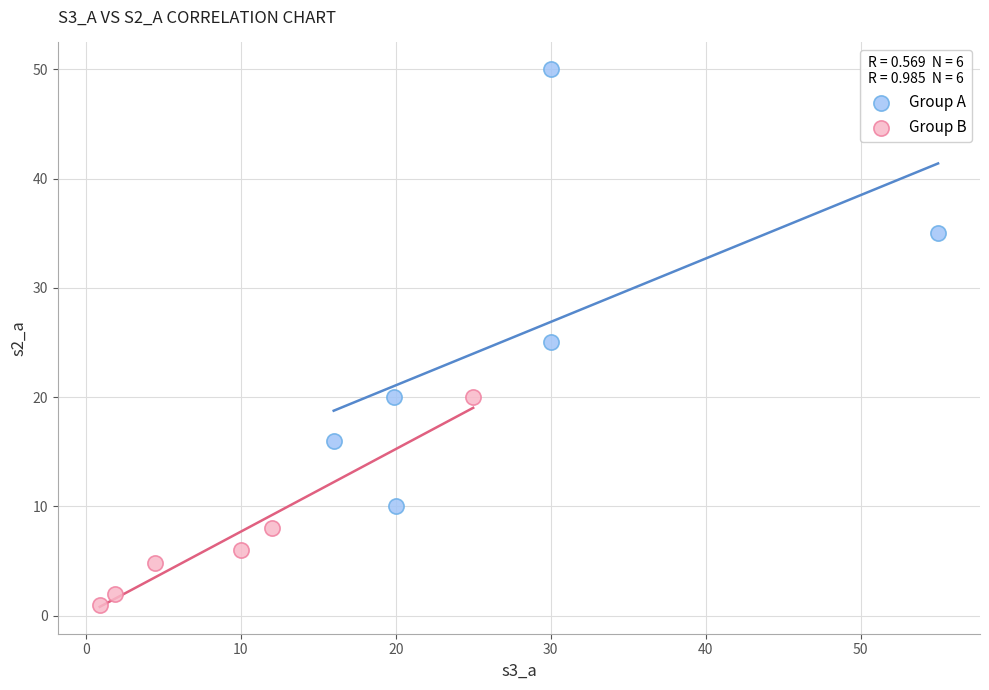

Which series contains the lowest Y value?

Group B